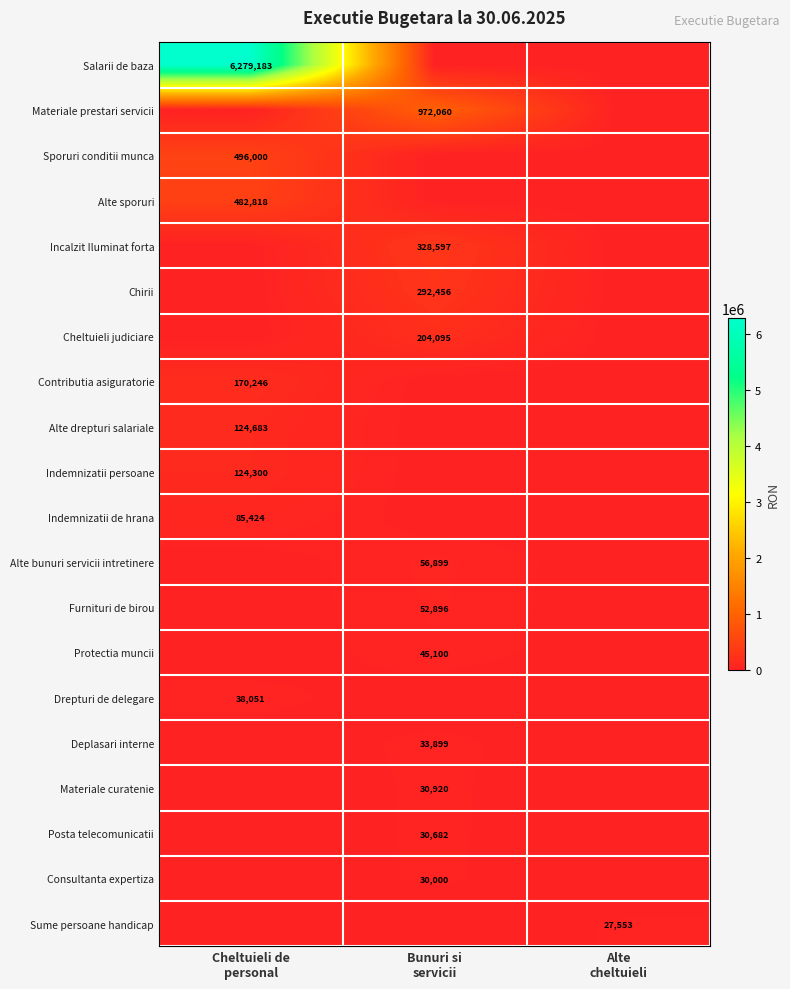

What is the difference between the highest and lowest values at Cheltuieli de
personal?

6279183.2